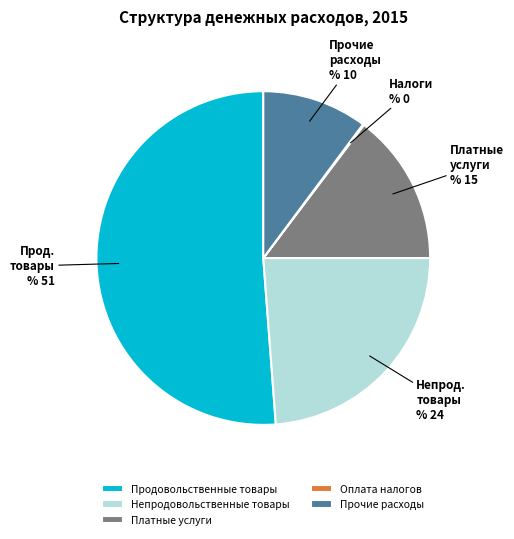

What is the largest slice in the pie chart?

Продовольственные товары